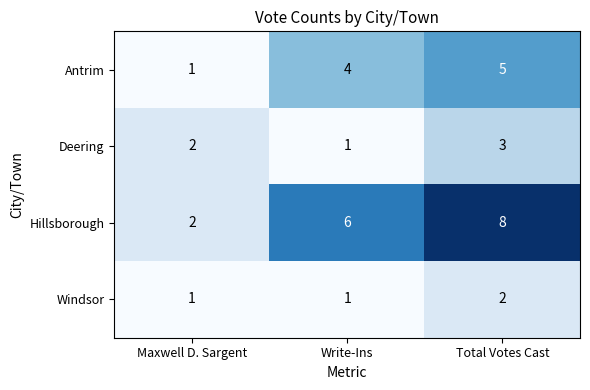

How many Deering values are between 1 and 3?

3